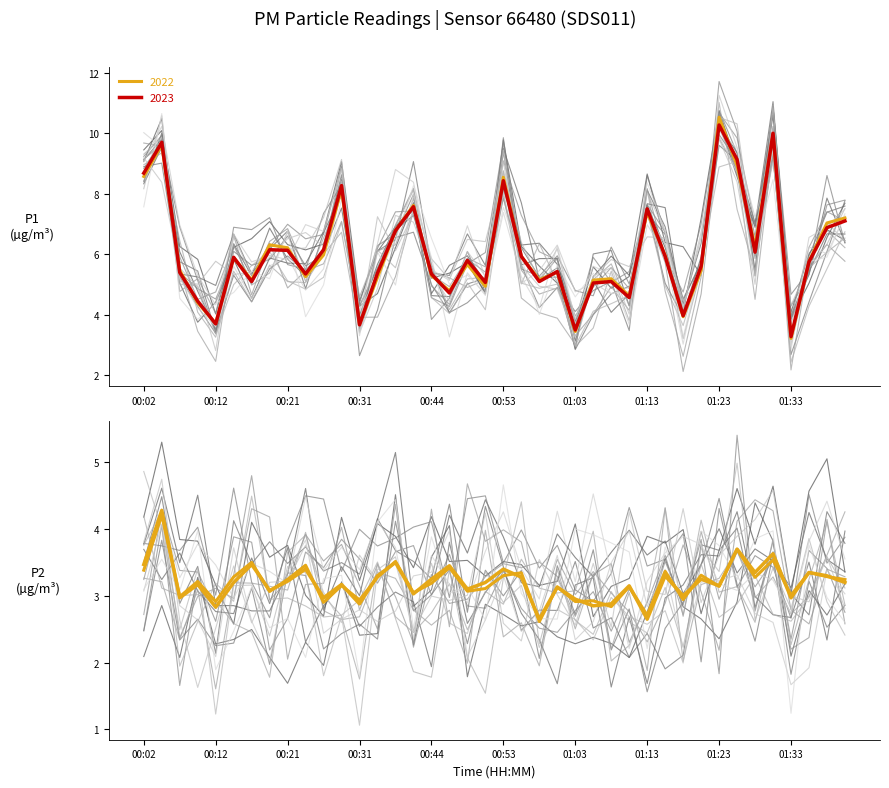

At how many categories does at least one series exceed 4?

35